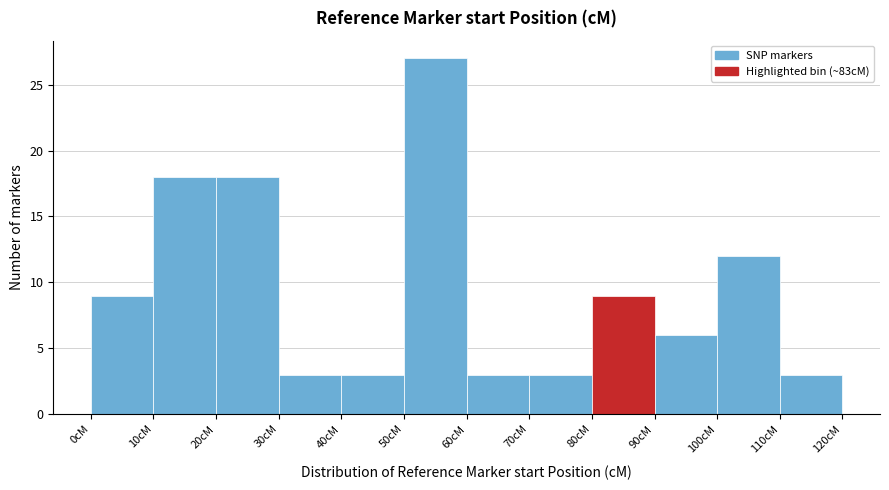

Reading left to right, list every bar in this chart as the range it spans on the x-axis followed by its height. The values are not printed on the chart, so give them approximately, as read against the axis.

0 to 10: 9
10 to 20: 18
20 to 30: 18
30 to 40: 3
40 to 50: 3
50 to 60: 27
60 to 70: 3
70 to 80: 3
80 to 90: 9
90 to 100: 6
100 to 110: 12
110 to 120: 3